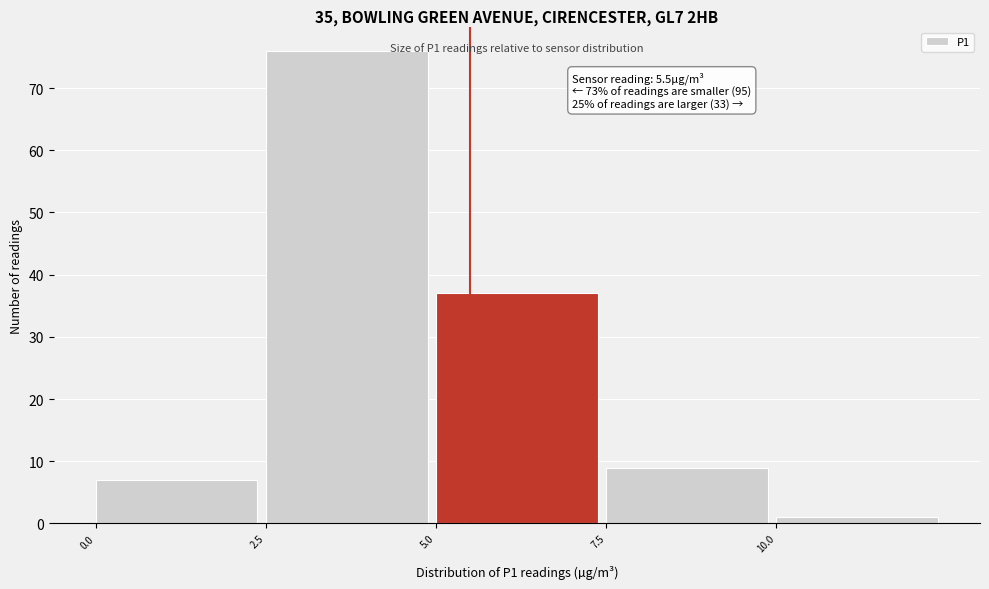

Over which range of the x-axis is the bar tallest?

2.5 to 5.0